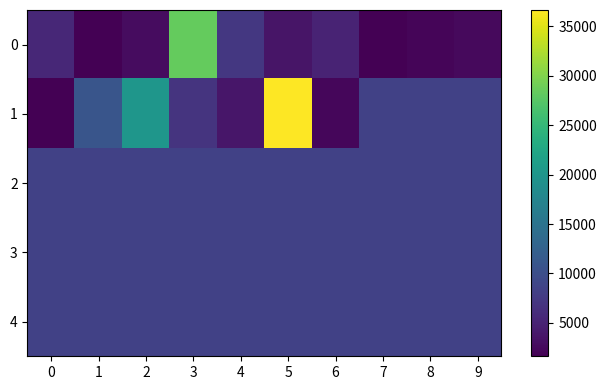

Reading left to right, list all the values displayed in this chart.

0: 0=5497.2	1=1618.4	2=2839.0	3=28358.2	4=7272.0	5=3636.0	6=5156.4	7=1640.4	8=2089.2	9=2468.6
1: 0=1640.4	1=10908.0	2=20057.6	3=6882.0	4=3703.0	5=36669.6	6=2178.0	7=8389.1	8=8389.1	9=8389.1
2: 0=8389.1	1=8389.1	2=8389.1	3=8389.1	4=8389.1	5=8389.1	6=8389.1	7=8389.1	8=8389.1	9=8389.1
3: 0=8389.1	1=8389.1	2=8389.1	3=8389.1	4=8389.1	5=8389.1	6=8389.1	7=8389.1	8=8389.1	9=8389.1
4: 0=8389.1	1=8389.1	2=8389.1	3=8389.1	4=8389.1	5=8389.1	6=8389.1	7=8389.1	8=8389.1	9=8389.1